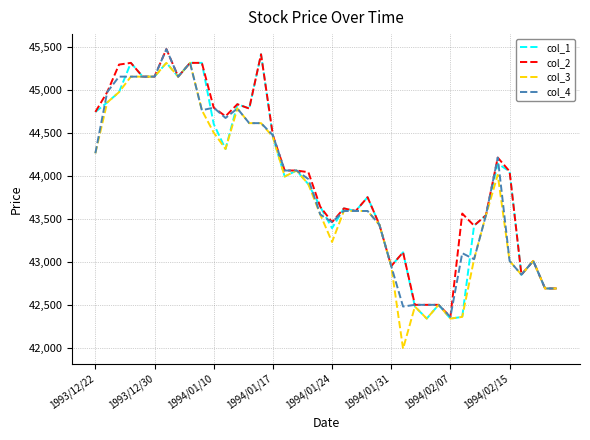

What is the maximum value shown in the chart?

45470